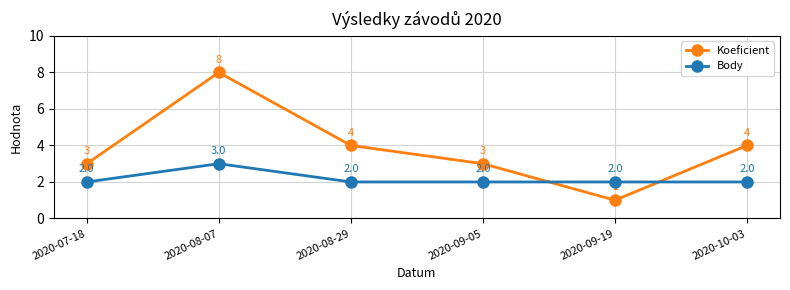

Count the Body values in the range 2 to 3.

6